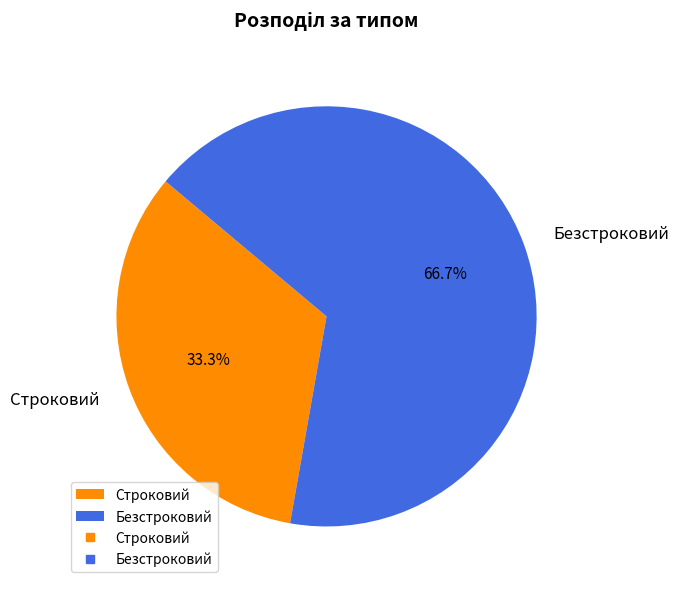

To the nearest percent, what is the difference between the largest and smallest slice percentages?

33%